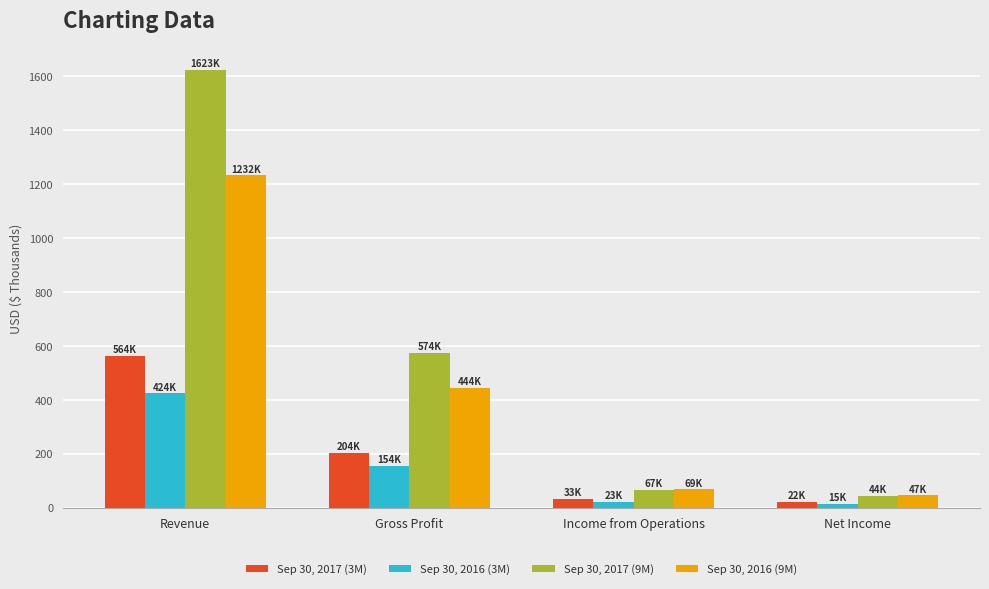

What are all the series names shown in the legend?

Sep 30, 2017 (3M), Sep 30, 2016 (3M), Sep 30, 2017 (9M), Sep 30, 2016 (9M)